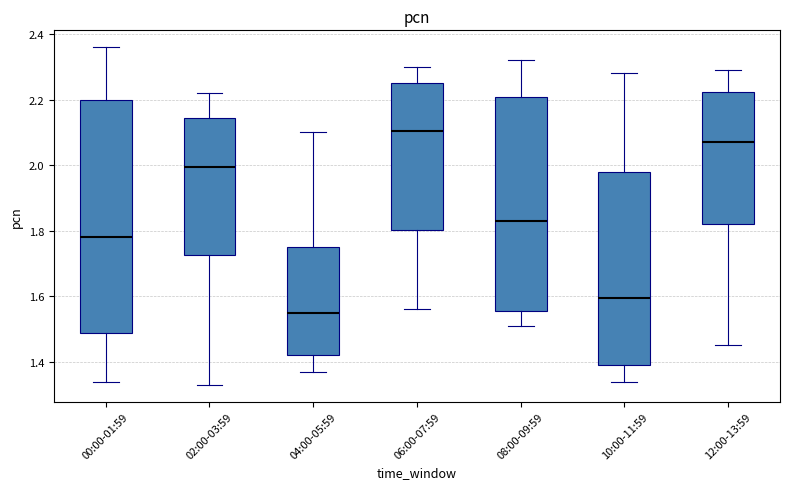

Reading left to right, read every box against the y-axis: the position of its median line, the range the box covers, and the ends of its whiskers. The values are not printed on the chart, so give them approximately, as read against the axis.

00:00-01:59: median 1.78, box 1.48 to 2.20, whiskers 1.34 to 2.36
02:00-03:59: median 2.00, box 1.72 to 2.14, whiskers 1.34 to 2.22
04:00-05:59: median 1.56, box 1.42 to 1.76, whiskers 1.38 to 2.10
06:00-07:59: median 2.10, box 1.80 to 2.26, whiskers 1.56 to 2.30
08:00-09:59: median 1.84, box 1.56 to 2.20, whiskers 1.52 to 2.32
10:00-11:59: median 1.60, box 1.40 to 1.98, whiskers 1.34 to 2.28
12:00-13:59: median 2.08, box 1.82 to 2.22, whiskers 1.46 to 2.30